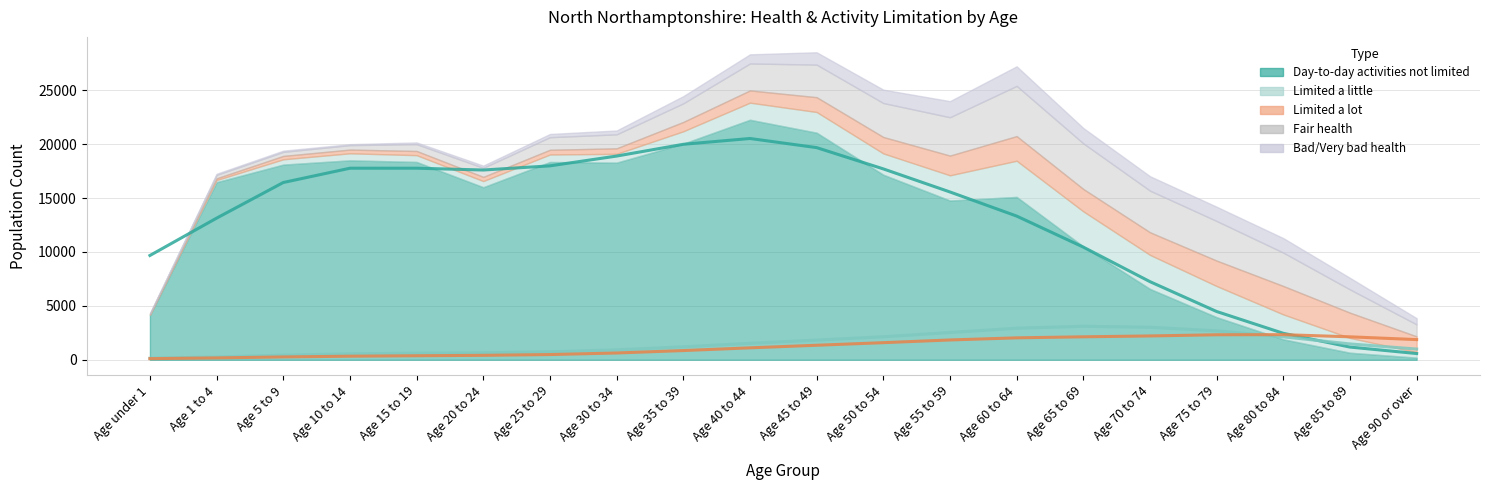

What position from the right is Age 75 to 79?

4